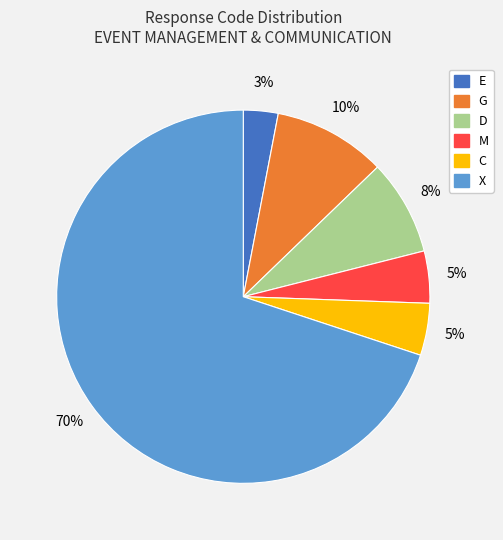

Between E and D, which is larger?

D